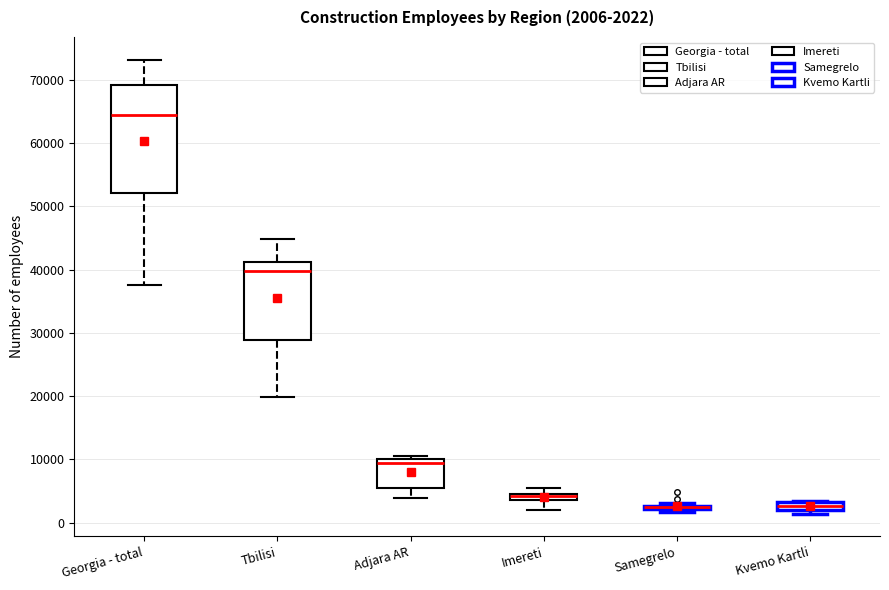

Which box is the tallest, from its lower edge to its upper edge?

Georgia - total